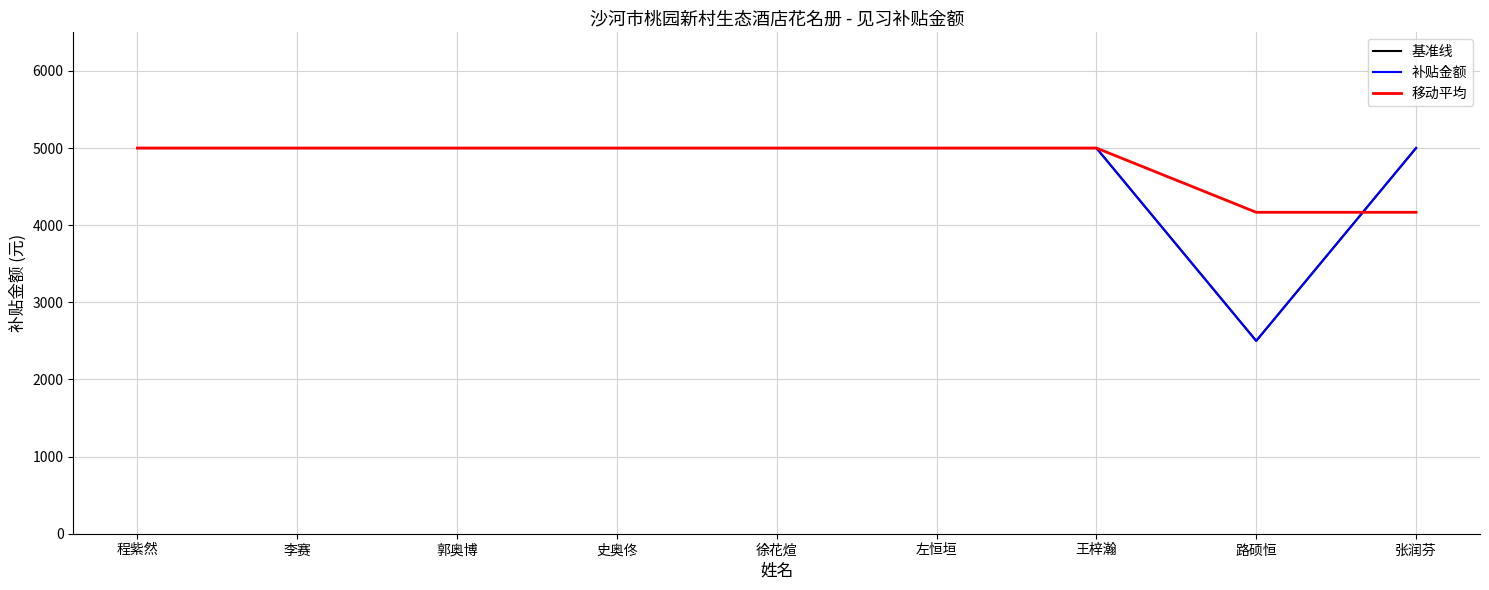

What is the sum of the 基准线 values at 王梓瀚 and 郭奥博?

10000